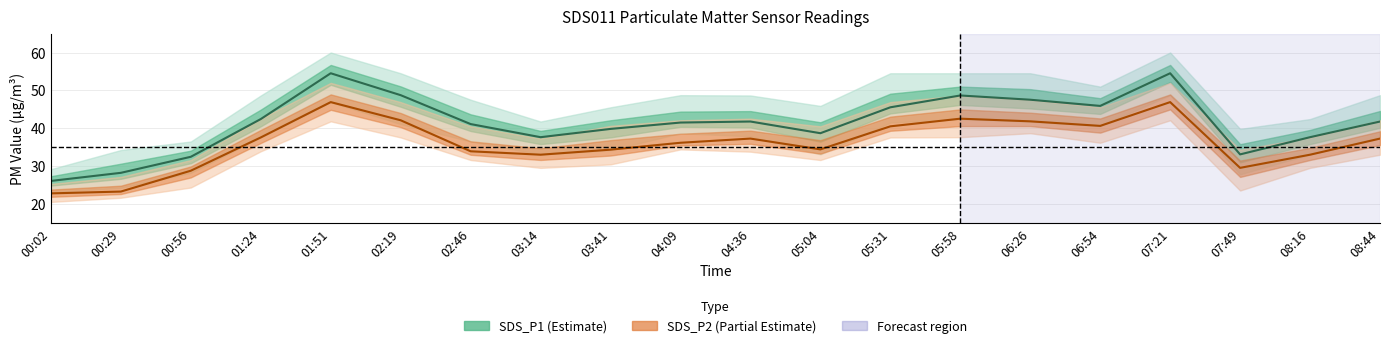

Where is the first local minimum for SDS_P1?

03:14